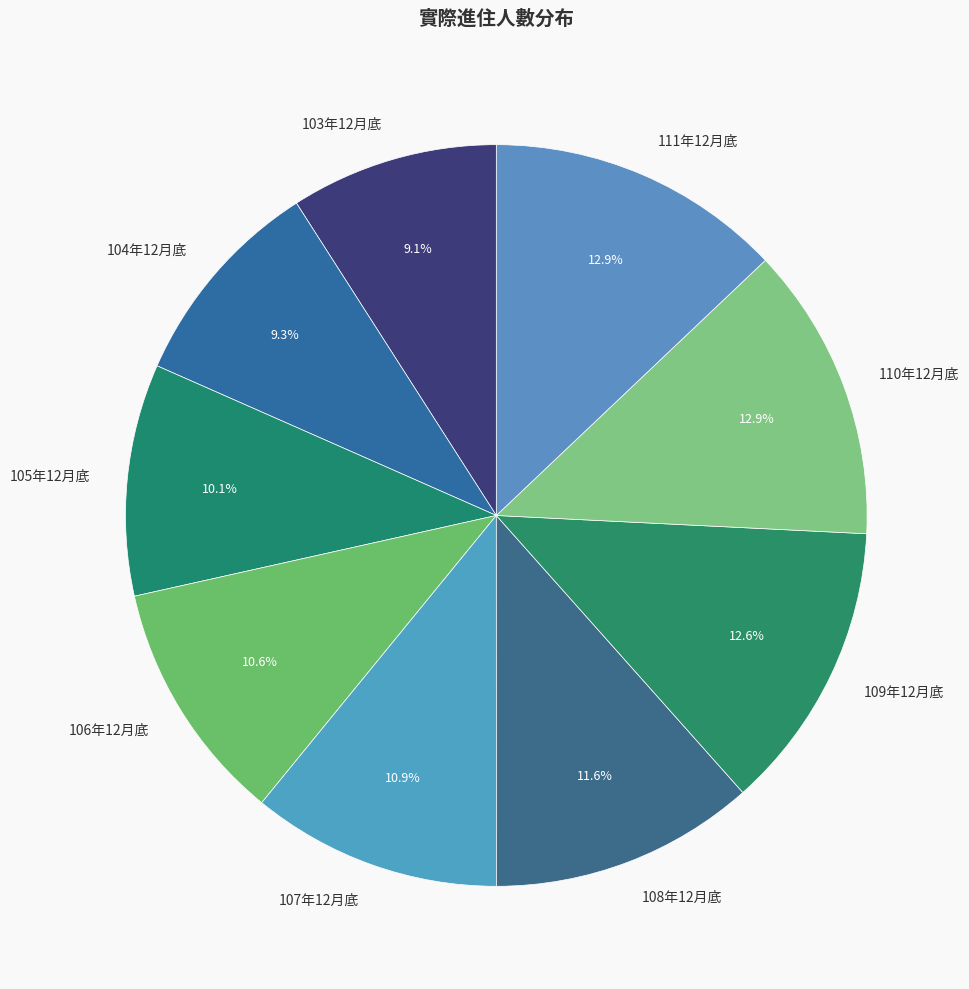

Does 111年12月底 represent more than half of the total?

No